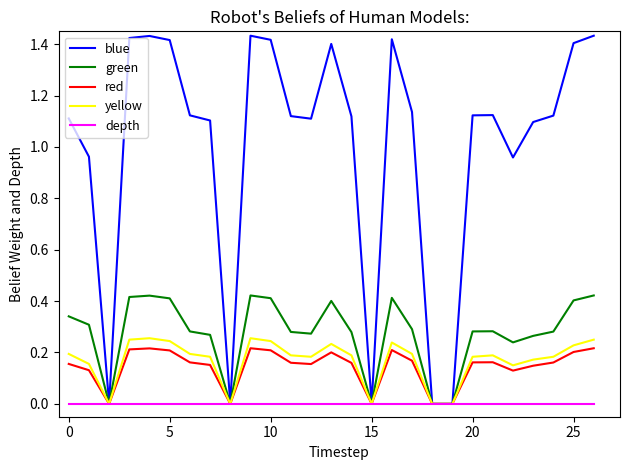

Does the chart have visible grid lines?

No